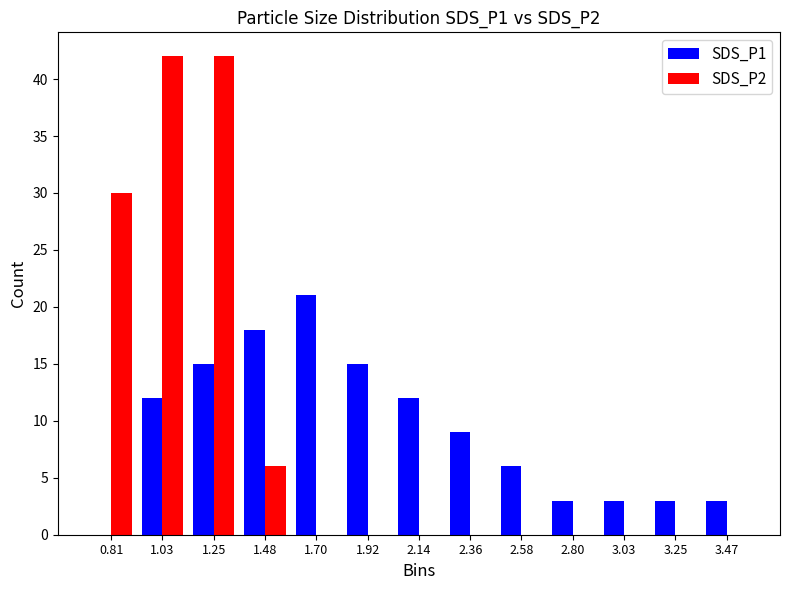

Reading left to right, transcribe this chart: for each range on the x-axis, give the height of each series' bar. Neither the bar edges nor the heights are printed on the chart, so give them approximately, as read against the axes.

0.70 to 0.90: SDS_P1=0	SDS_P2=30
0.90 to 1.15: SDS_P1=12	SDS_P2=42
1.15 to 1.35: SDS_P1=15	SDS_P2=42
1.35 to 1.60: SDS_P1=18	SDS_P2=6
1.60 to 1.80: SDS_P1=21	SDS_P2=0
1.80 to 2.05: SDS_P1=15	SDS_P2=0
2.05 to 2.25: SDS_P1=12	SDS_P2=0
2.25 to 2.45: SDS_P1=9	SDS_P2=0
2.45 to 2.70: SDS_P1=6	SDS_P2=0
2.70 to 2.90: SDS_P1=3	SDS_P2=0
2.90 to 3.15: SDS_P1=3	SDS_P2=0
3.15 to 3.35: SDS_P1=3	SDS_P2=0
3.35 to 3.60: SDS_P1=3	SDS_P2=0